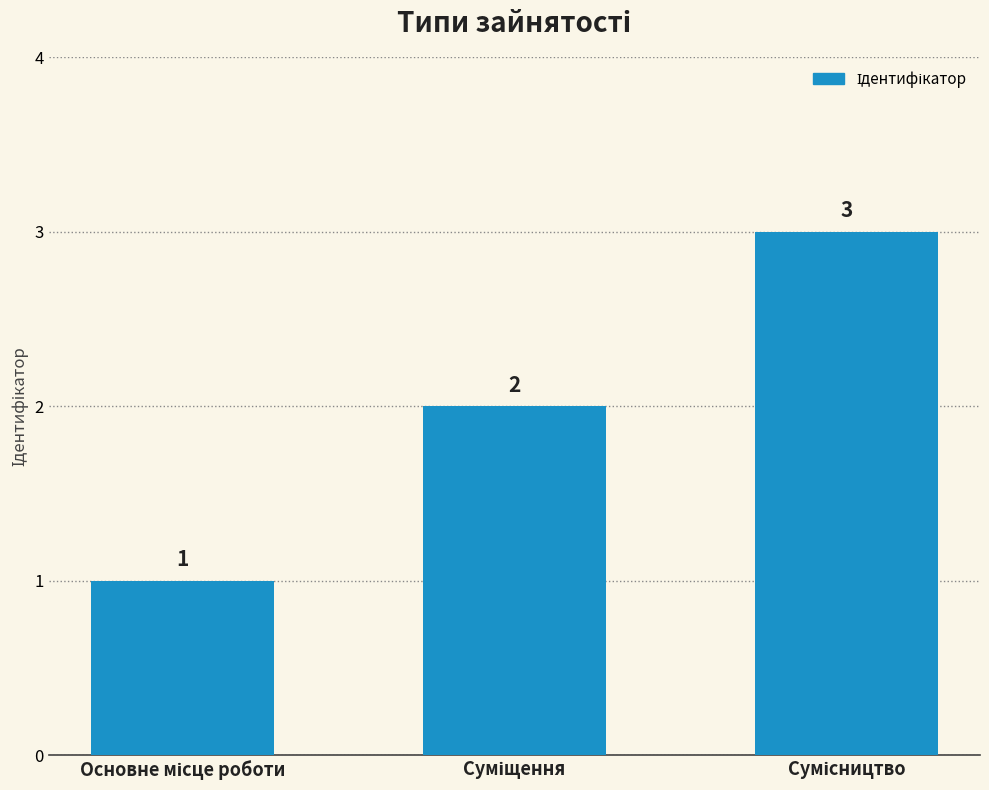

What is the value of the 2nd bar from the left?

2